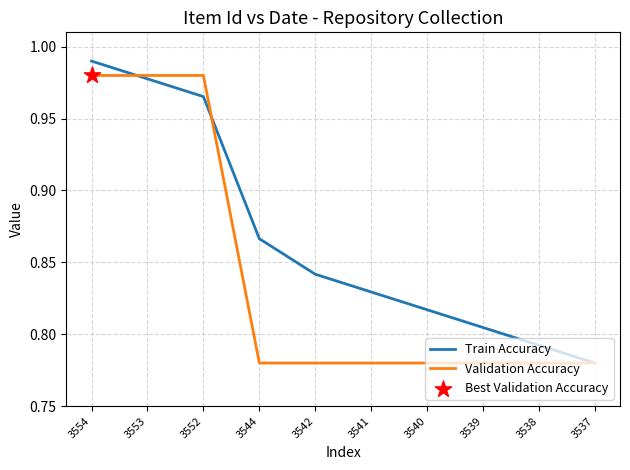

At how many categories does at least one series exceed 0?

10